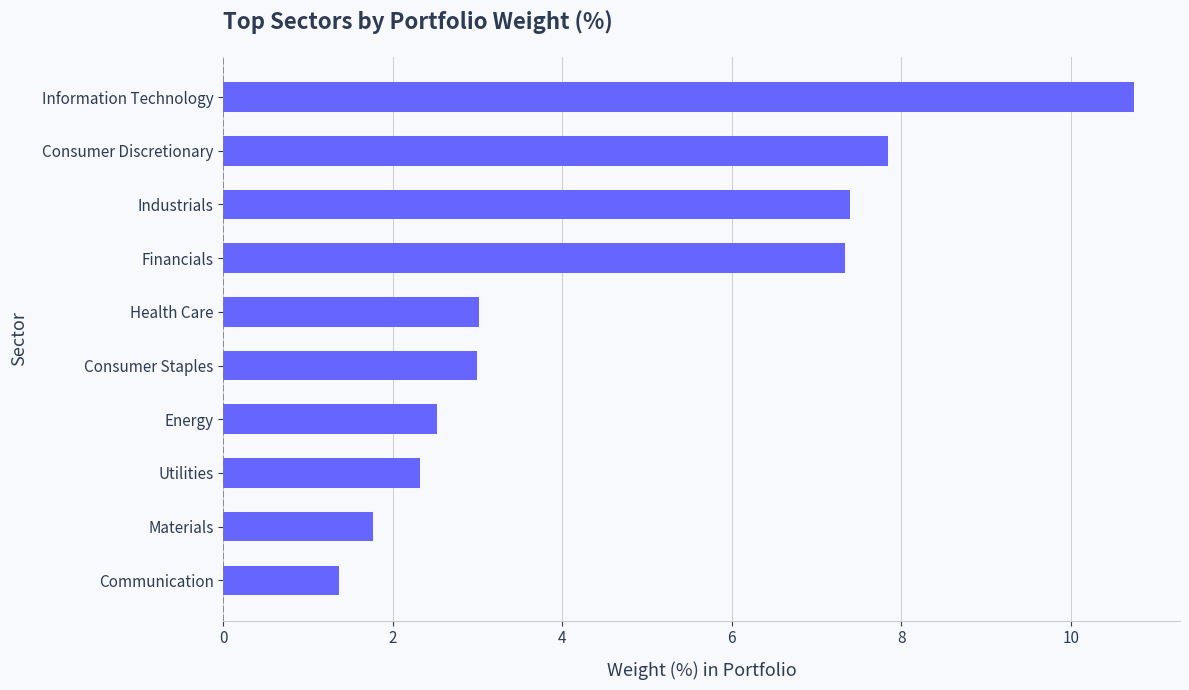

What is the difference between the second highest and second lowest values?

6.1